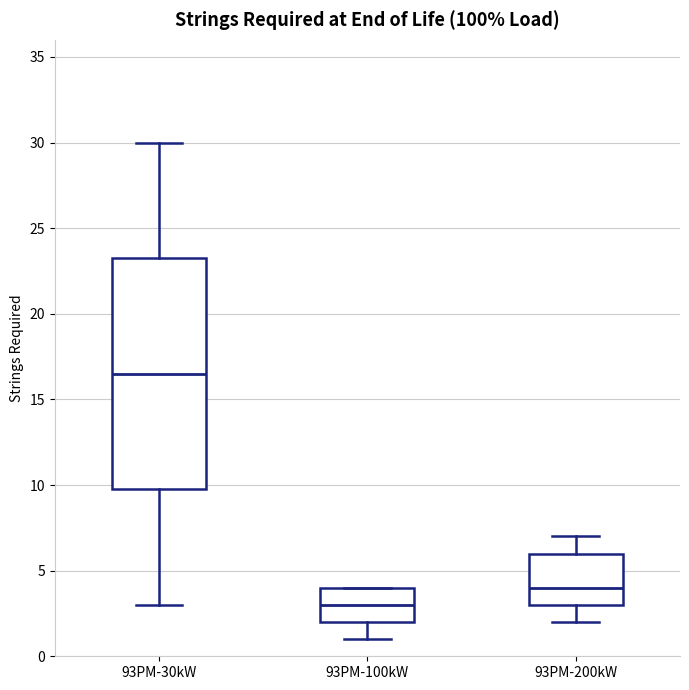

Reading left to right, read every box against the y-axis: the position of its median line, the range the box covers, and the ends of its whiskers. The values are not printed on the chart, so give them approximately, as read against the axis.

93PM-30kW: median 16.5, box 10.0 to 23.5, whiskers 3.0 to 30.0
93PM-100kW: median 3.0, box 2.0 to 4.0, whiskers 1.0 to 4.0
93PM-200kW: median 4.0, box 3.0 to 6.0, whiskers 2.0 to 7.0